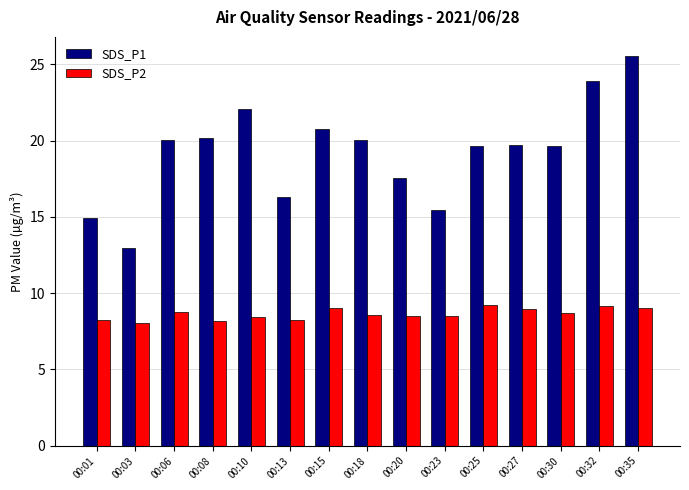

Rank the series by their average value, from lowest to highest.

SDS_P2, SDS_P1